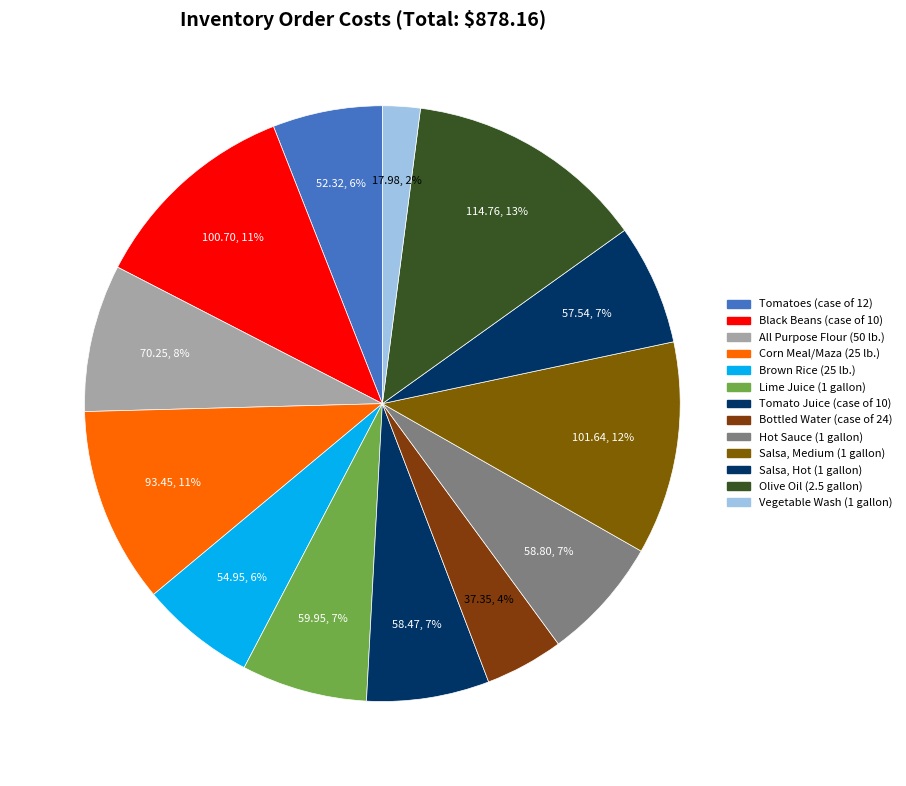

Count the number of slices in the pie.

13